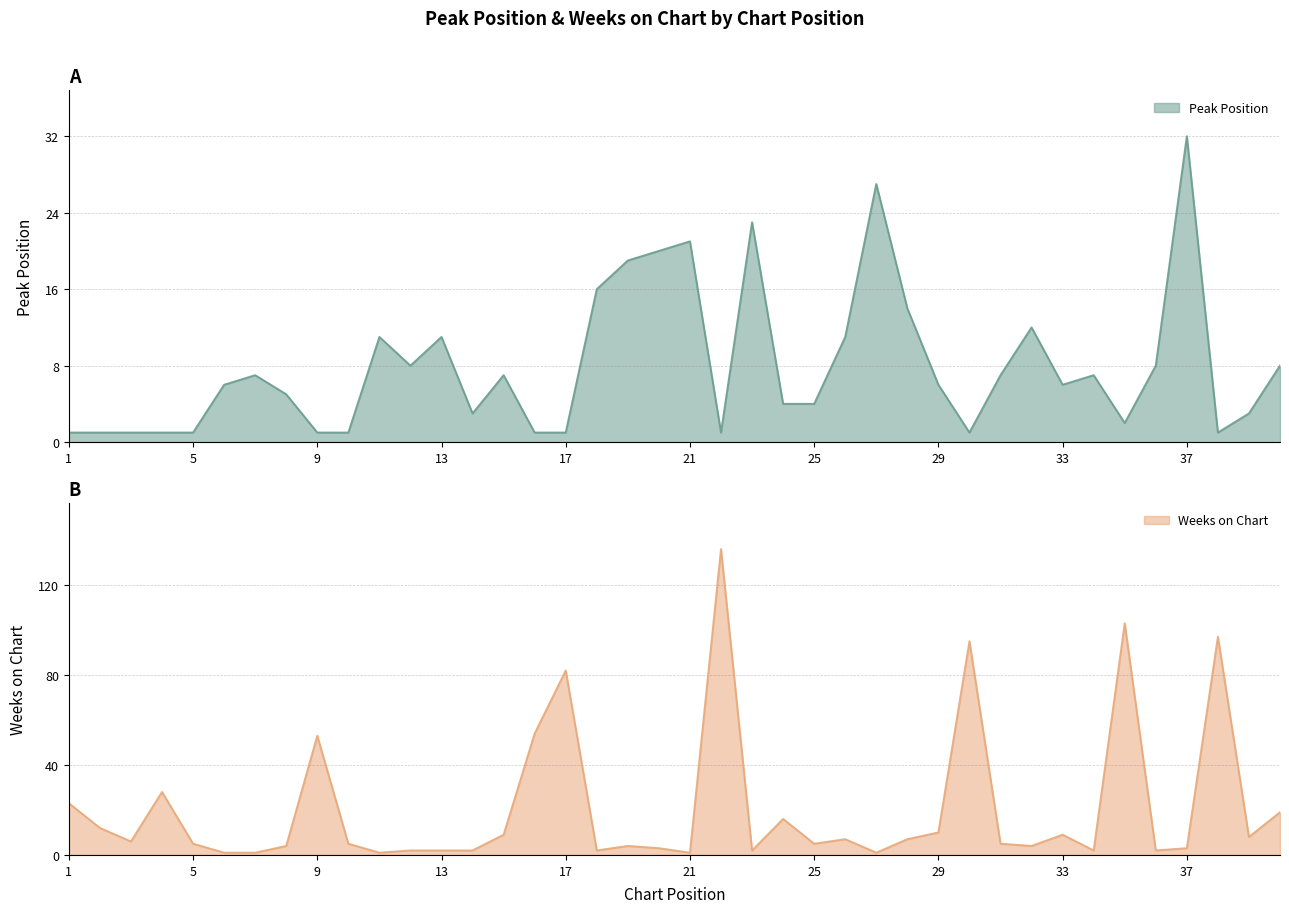

Reading left to right, transcribe all the data shown in this chart.

Peak Position: 1	1	1	1	1	6	7	5	1	1	11	8	11	3	7	1	1	16	19	20	21	1	23	4	4	11	27	14	6	1	7	12	6	7	2	8	32	1	3	8
Weeks on Chart: 23	12	6	28	5	1	1	4	53	5	1	2	2	2	9	54	82	2	4	3	1	136	2	16	5	7	1	7	10	95	5	4	9	2	103	2	3	97	8	19